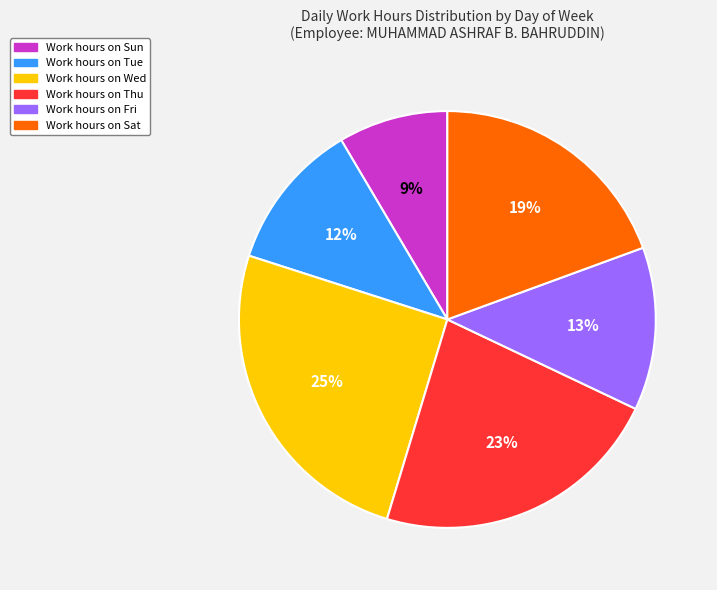

To the nearest percent, what is the average slice percentage?

17%